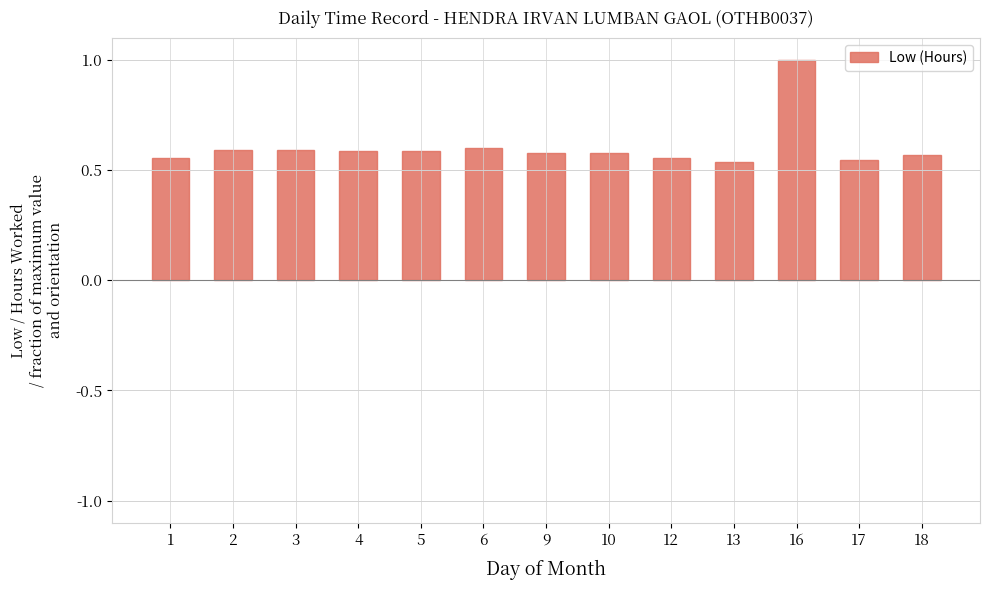

Are the bars grouped side by side (vs. stacked)?

No